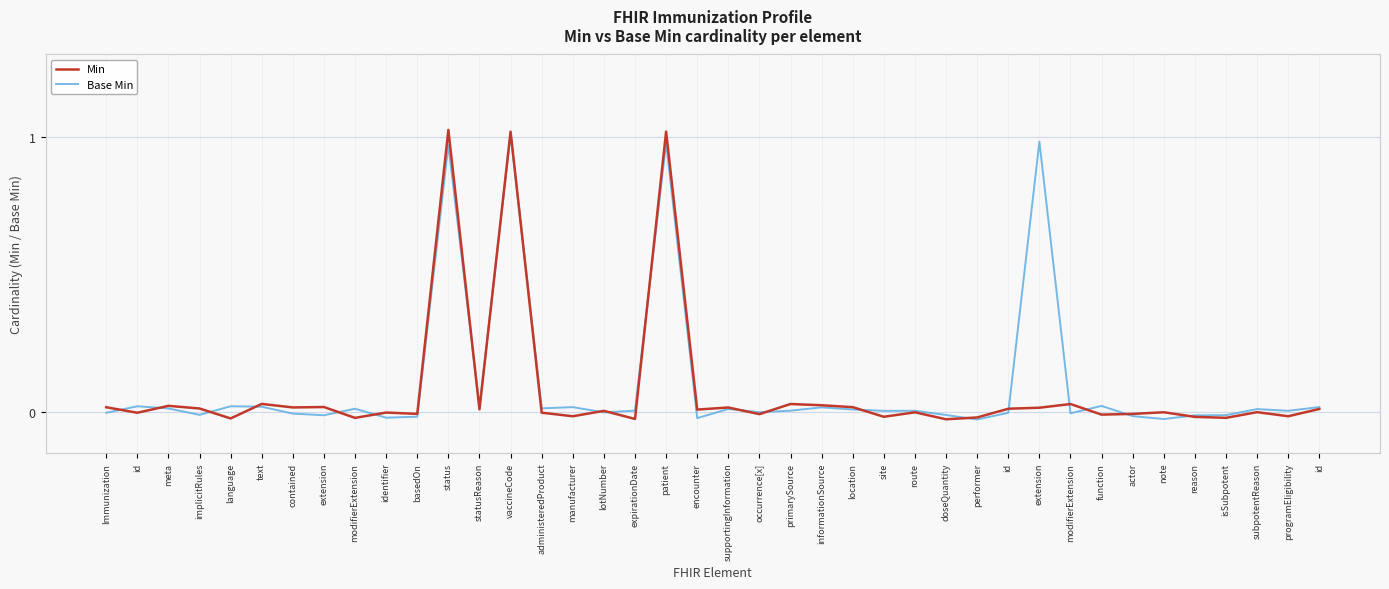

Does the chart have visible grid lines?

Yes